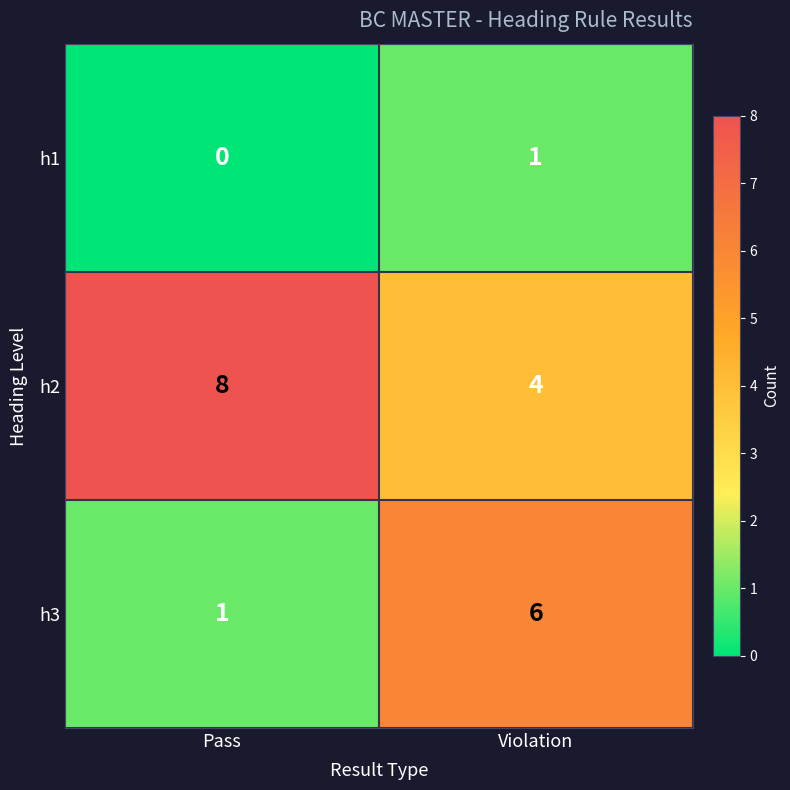

What is the spread (max minus min) of values at Violation?

5